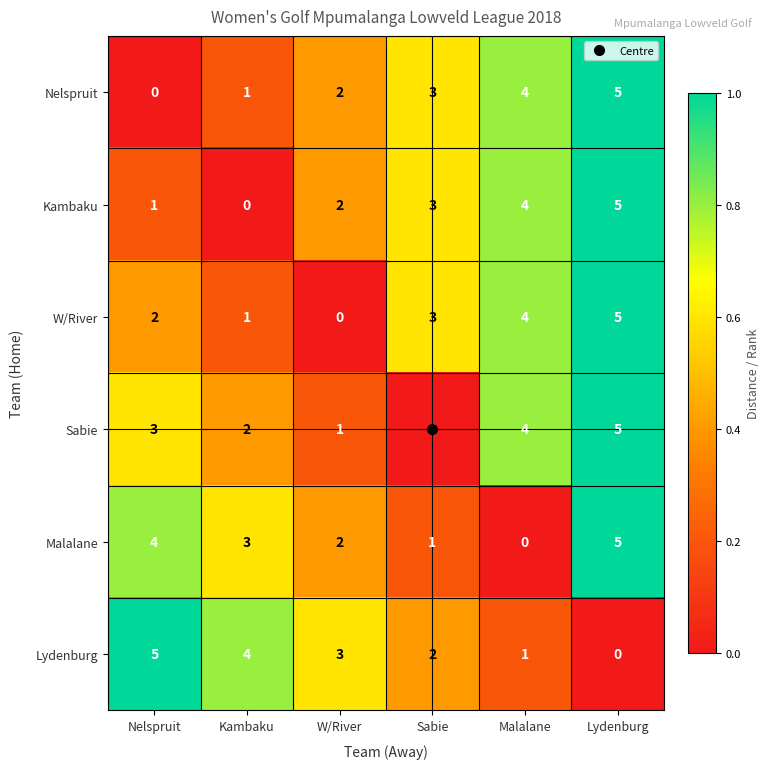

Is it true that Sabie equals 5 at Lydenburg?

True